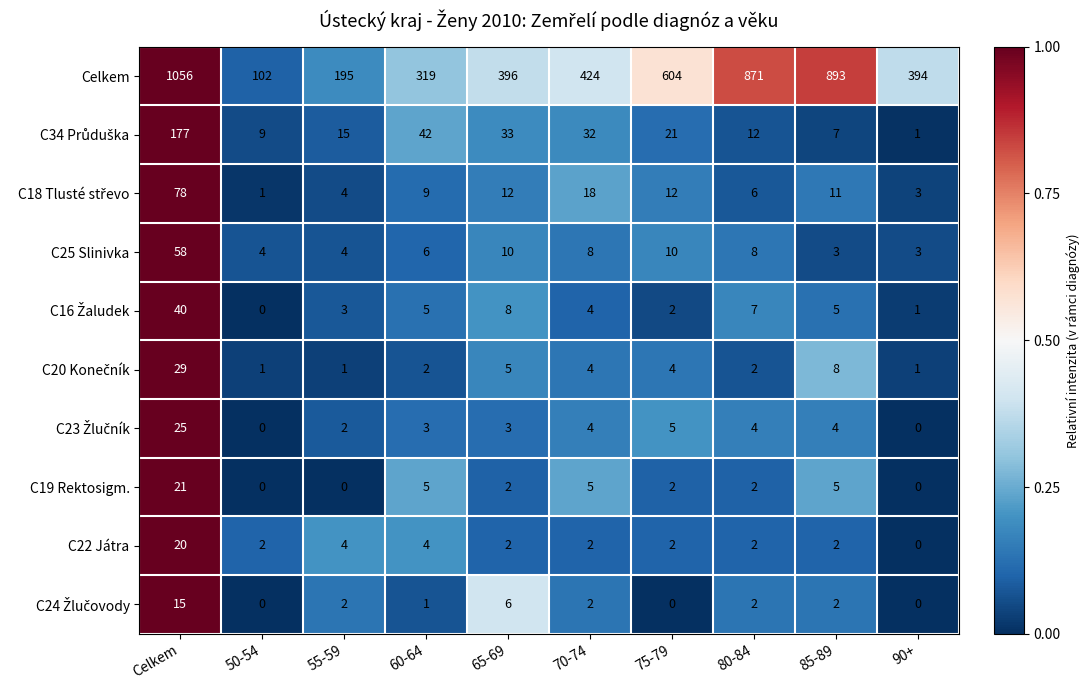

Count the C22 Játra values in the range 2 to 4.

8